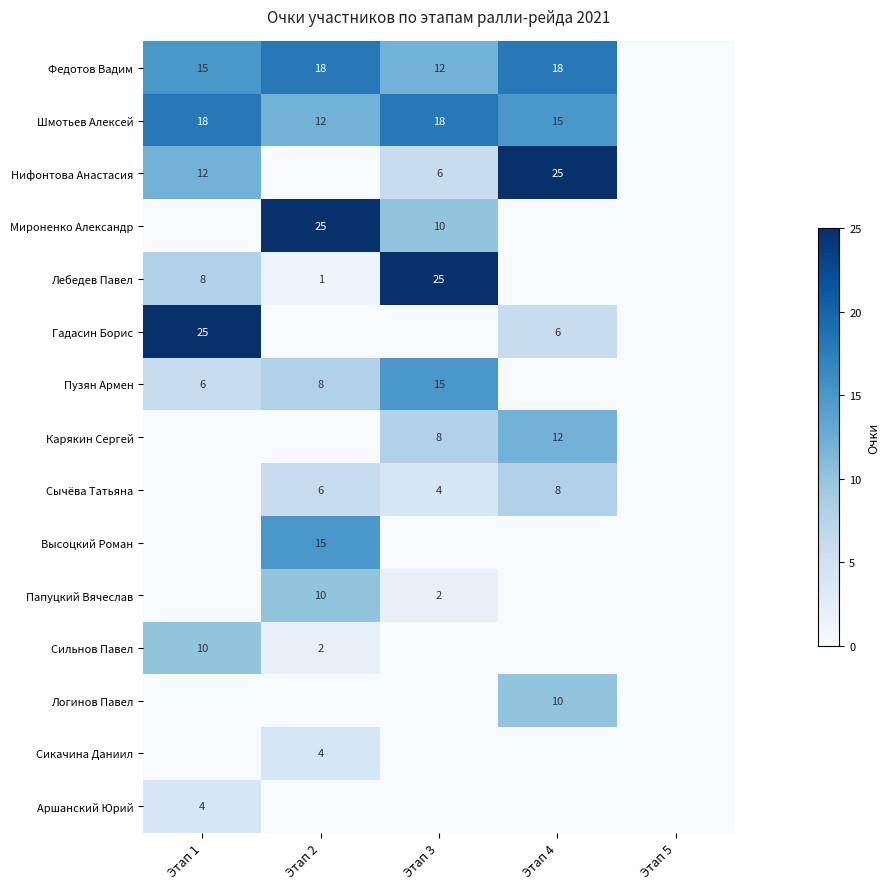

What is the difference between the Федотов Вадим values at Этап 4 and Этап 3?

6